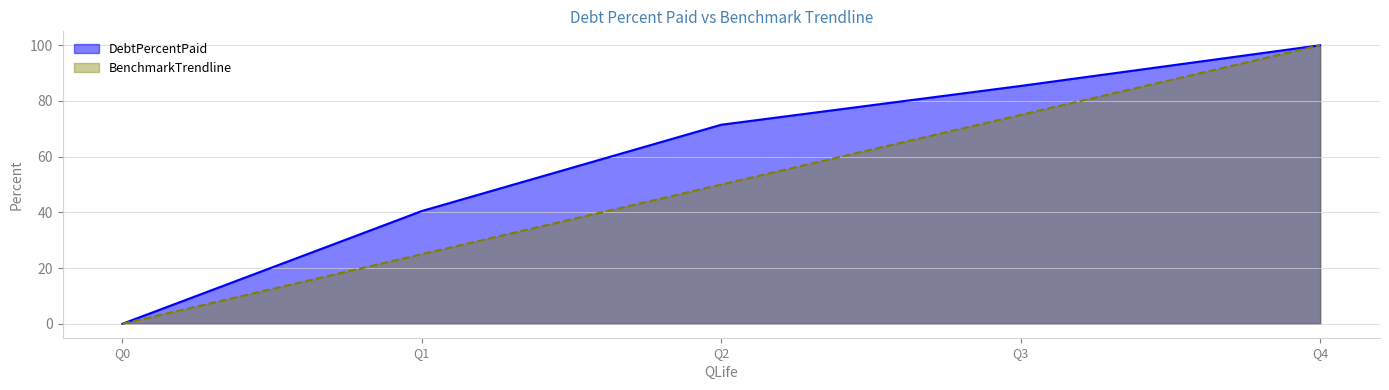

True or false: DebtPercentPaid and BenchmarkTrendline cross at least once.

False